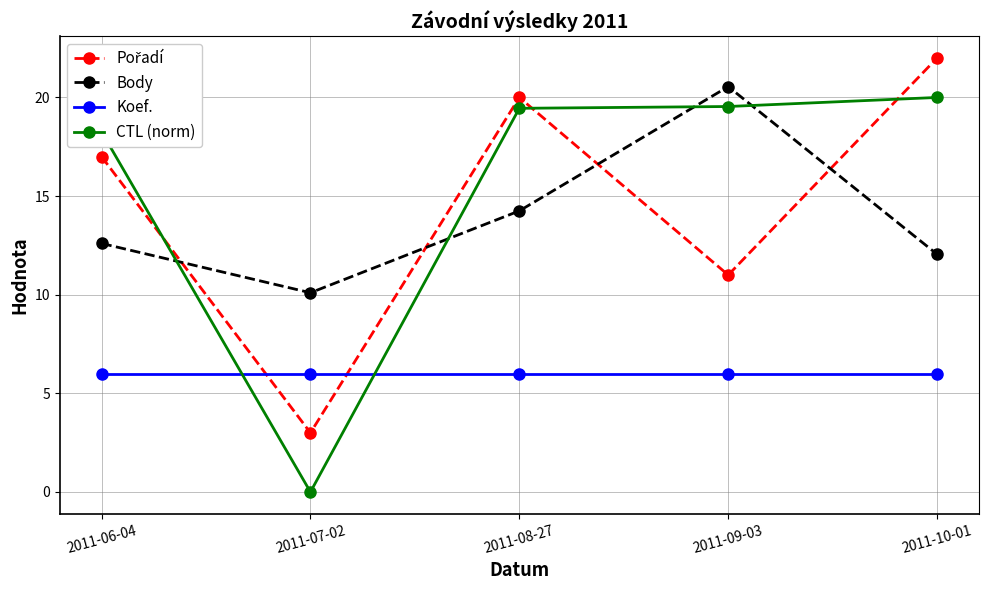

Which series has the widest spread of values?

CTL (norm)